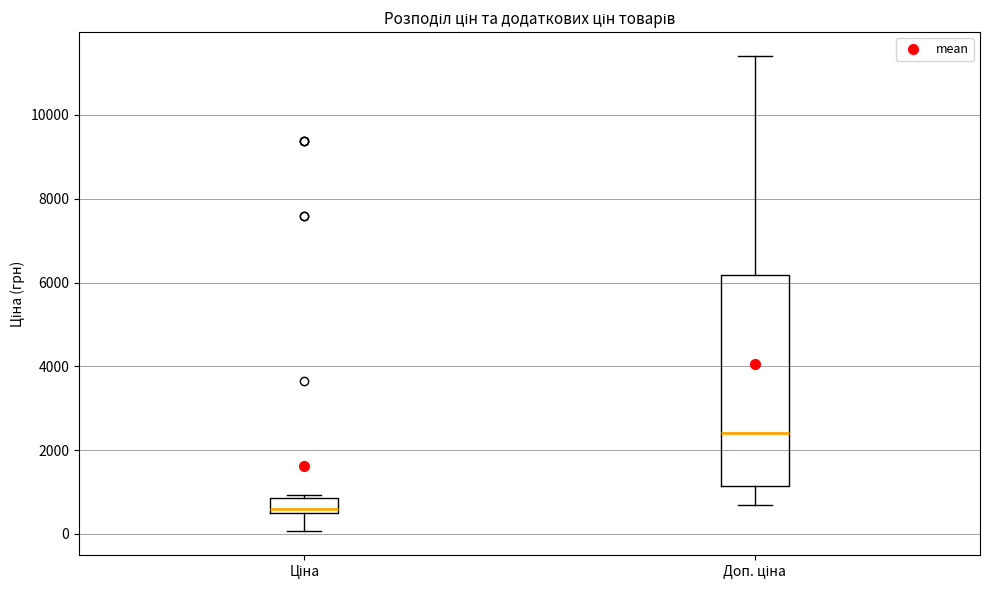

Where is the upper edge of the box for Доп. ціна on the y-axis? The values are not printed on the chart, so give them approximately, as read against the axis.

6200